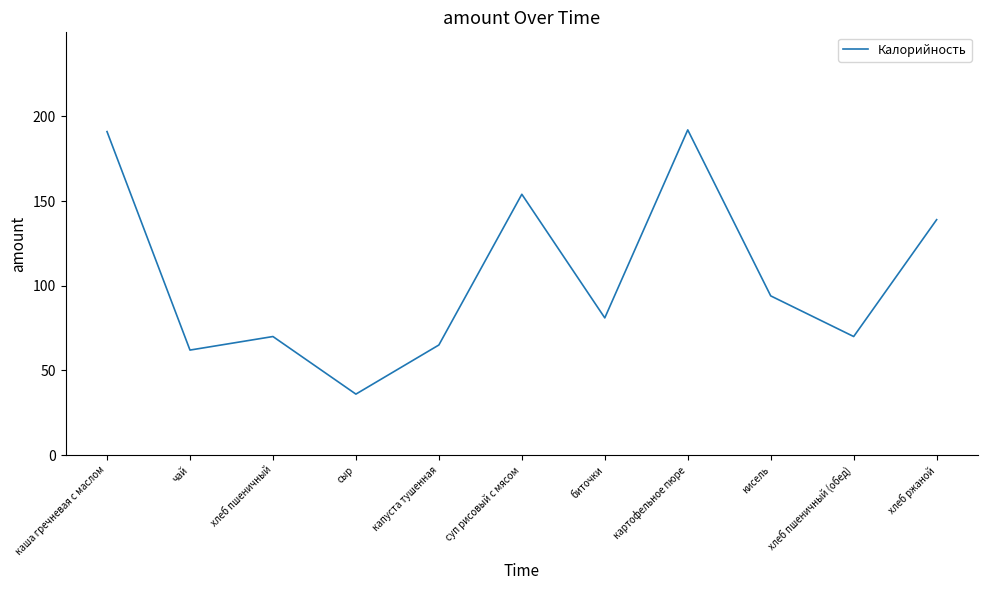

What is the sum of all values?

1154